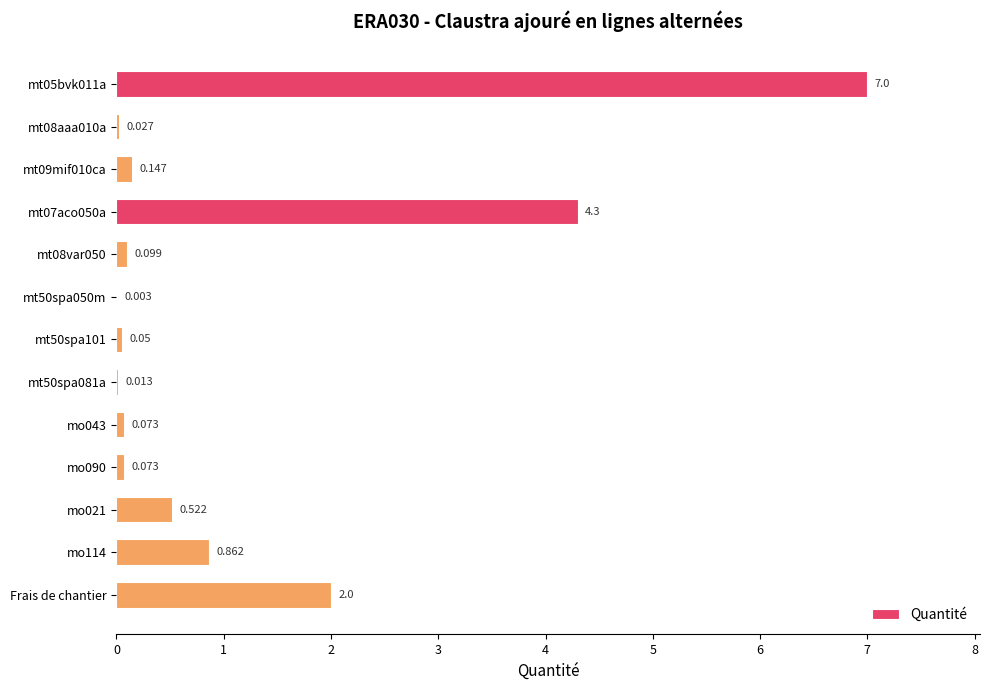

What is the sum of all values?

15.2